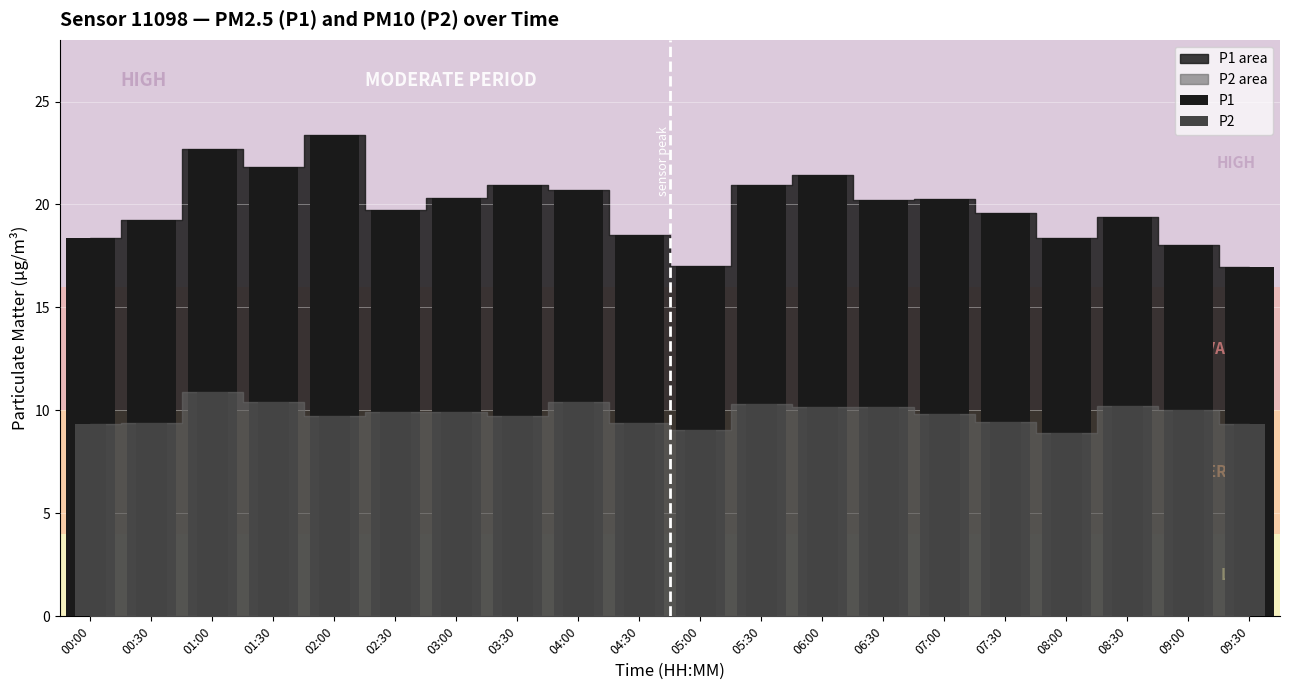

The value of P1 at 00:30 is 26.1. True or false?

False